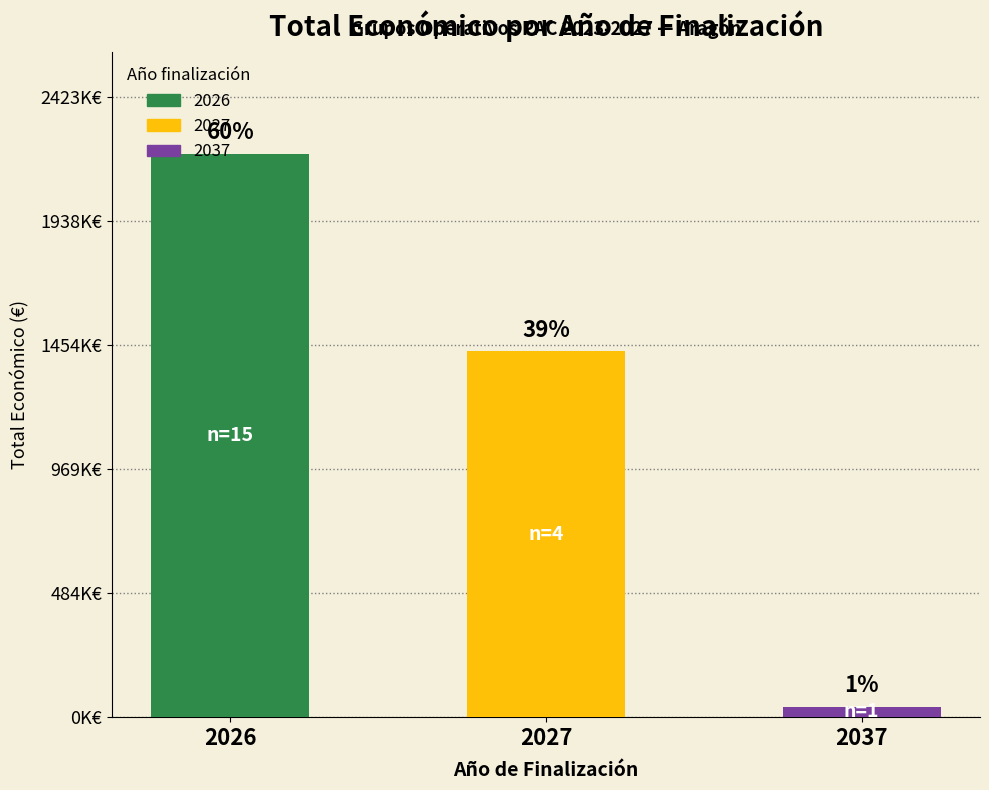

Reading left to right, what are all the values shown in this chart?

2026=2203061	2027=1430092	2037=40876